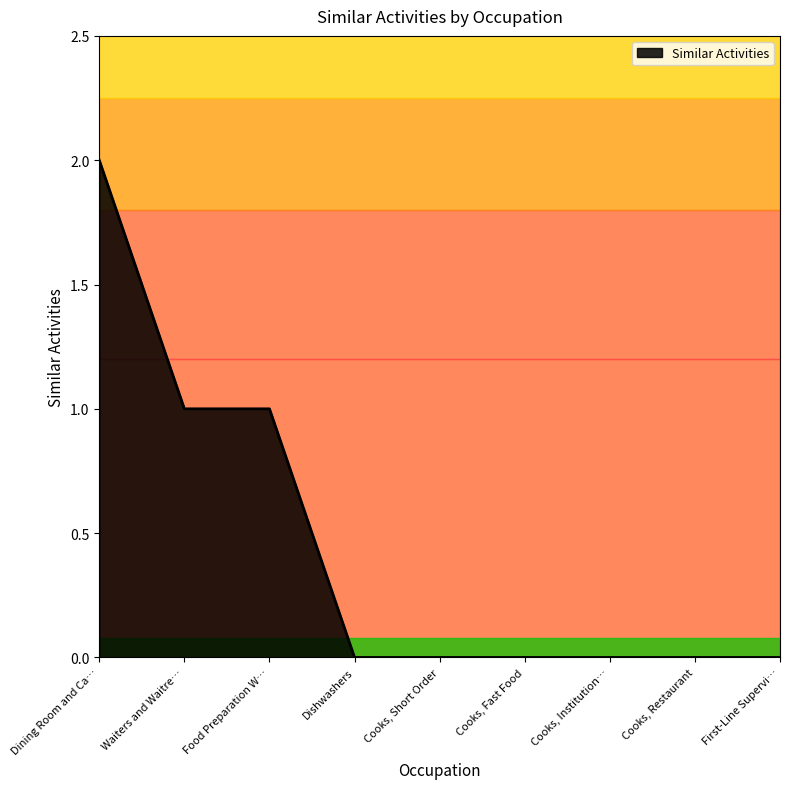

Reading left to right, transcribe all the data shown in this chart.

2	1	1	0	0	0	0	0	0